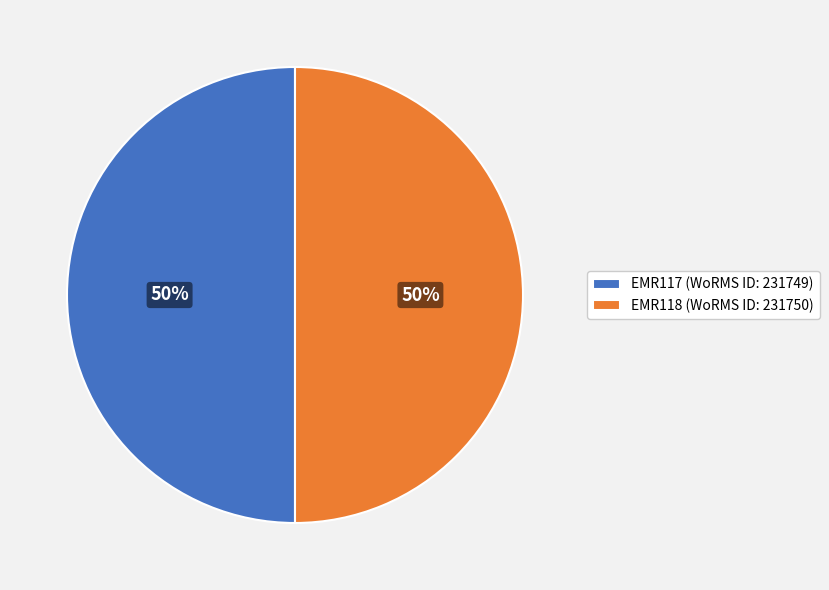

True or false: EMR118 (WoRMS ID: 231750) accounts for 43% of the total.

False